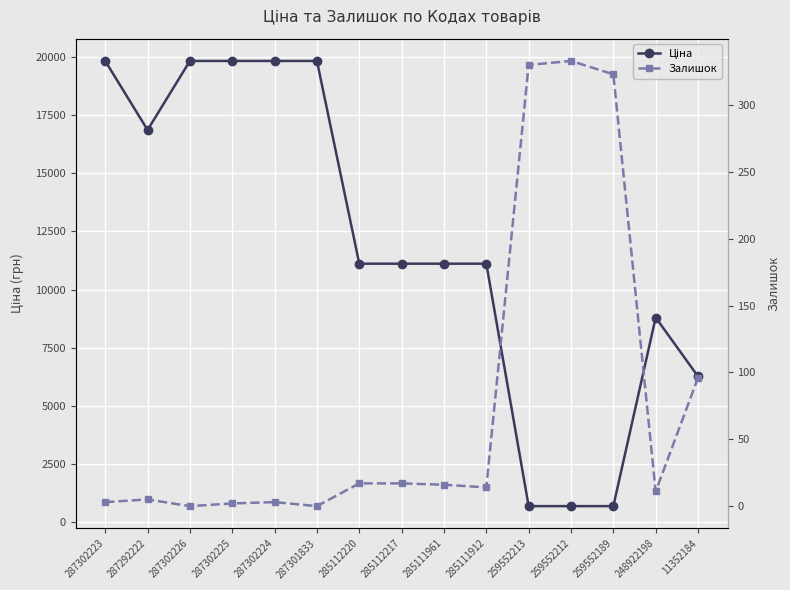

What is the difference between the highest and lowest values at 259552212?

356.1